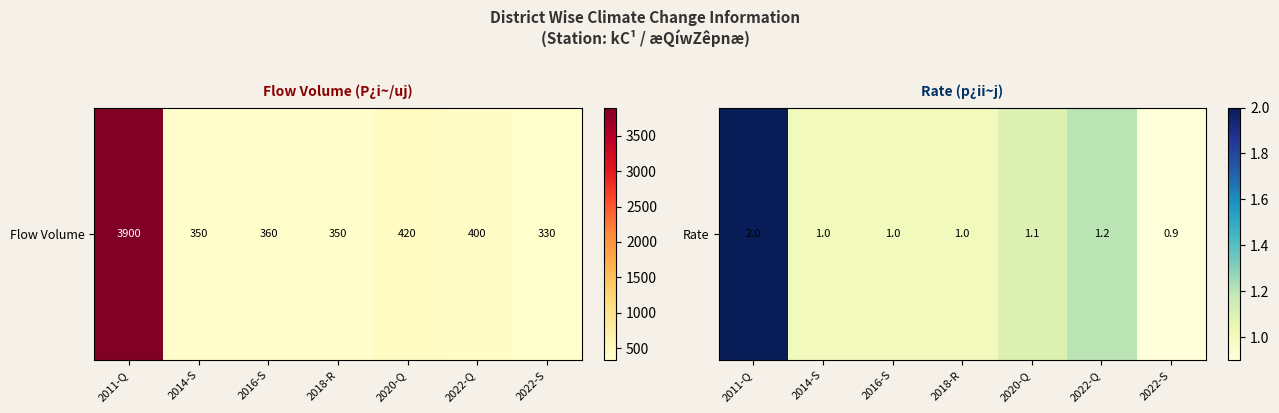

The chart shows a value of 0.7 at 2020-Q. True or false?

False